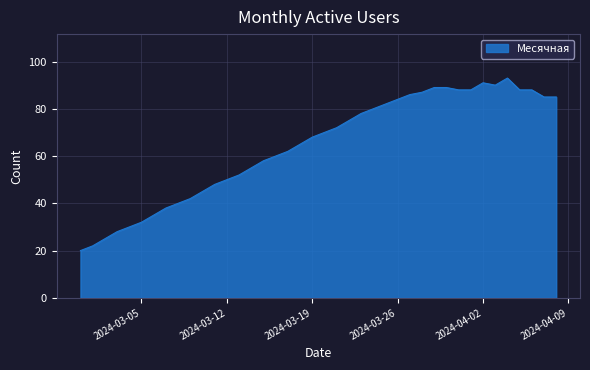

What is the smallest value displayed?

20